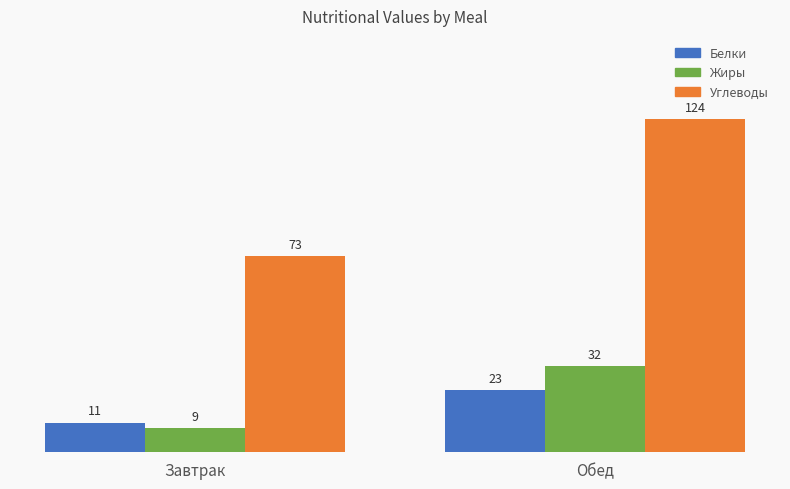

Count the Жиры values in the range 9 to 32.

2